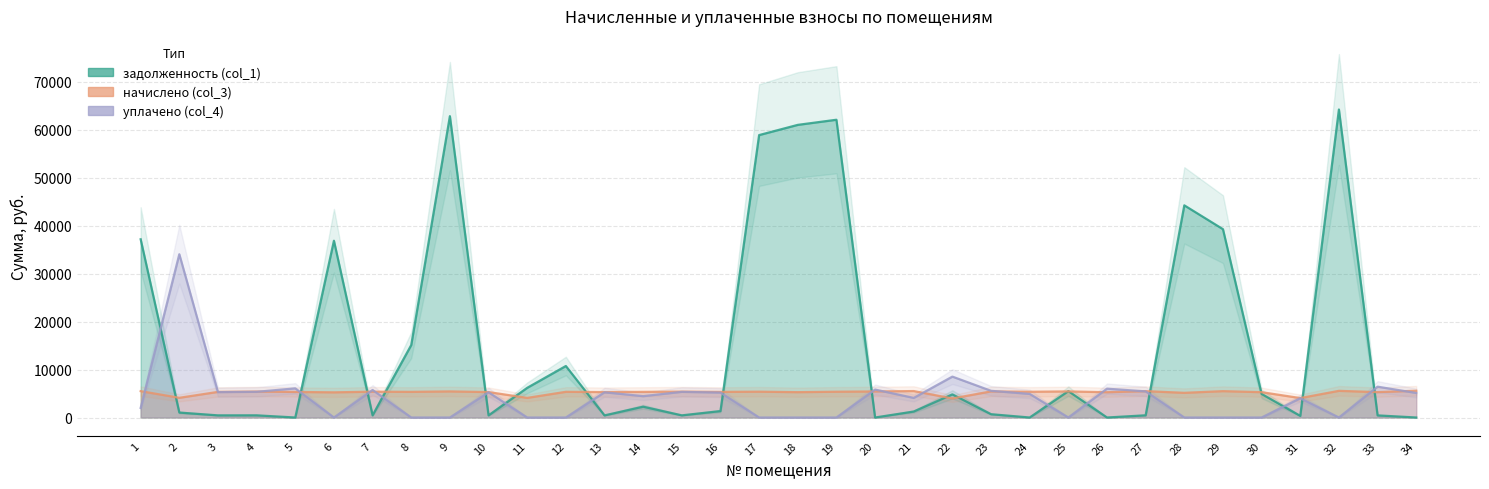

How many data points in начислено (col_3) are above 5356?

17